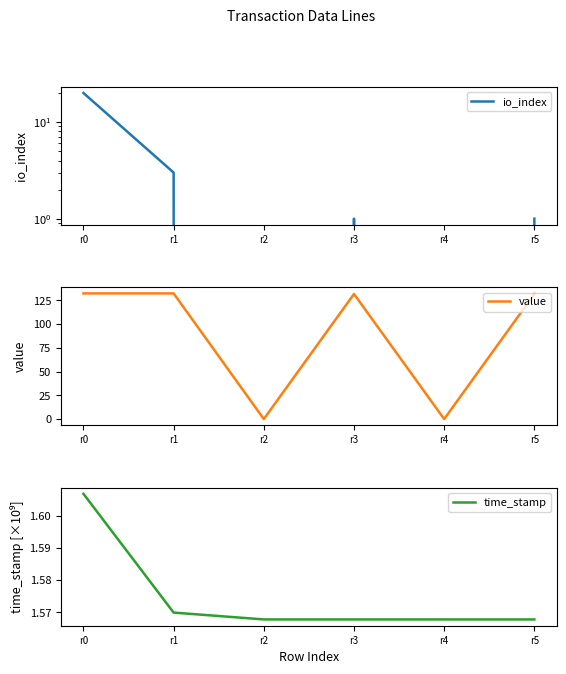

What value does the value series have at r1?

132.3